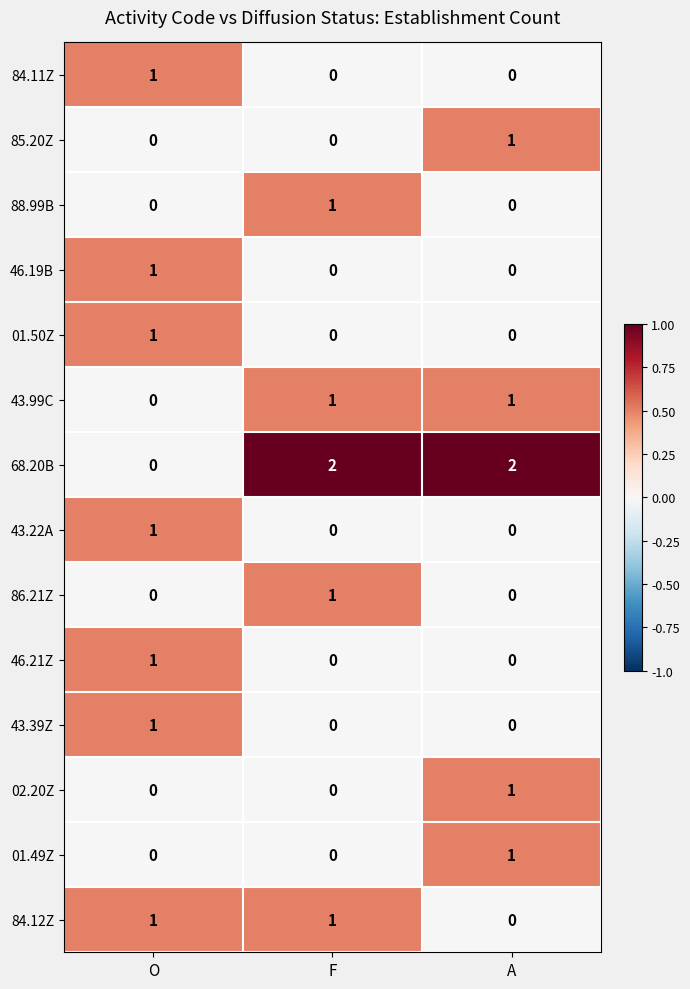

At which label is 84.12Z closest to 0?

A